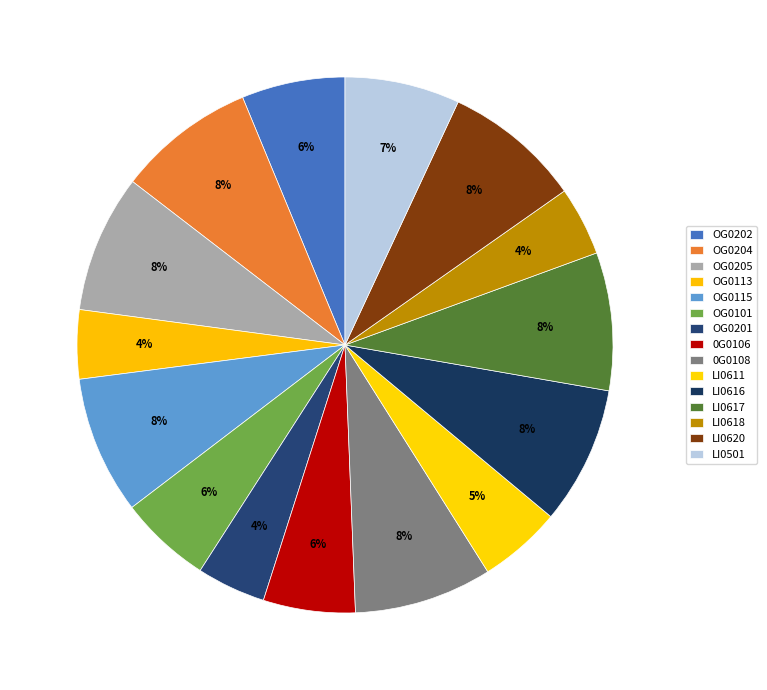

Is there any slice that represents more than half of the pie?

No